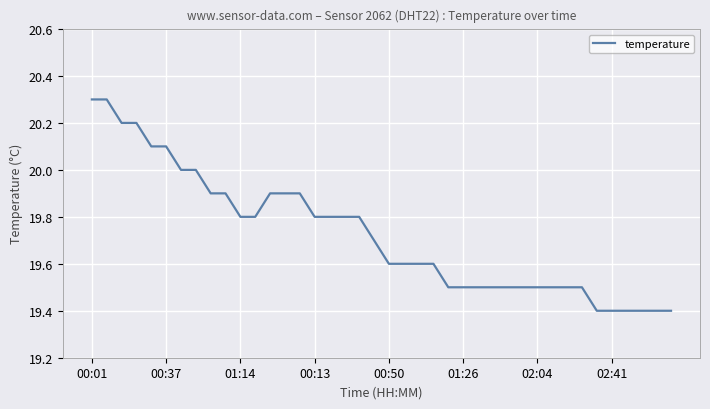

What is the greatest value displayed?

20.3